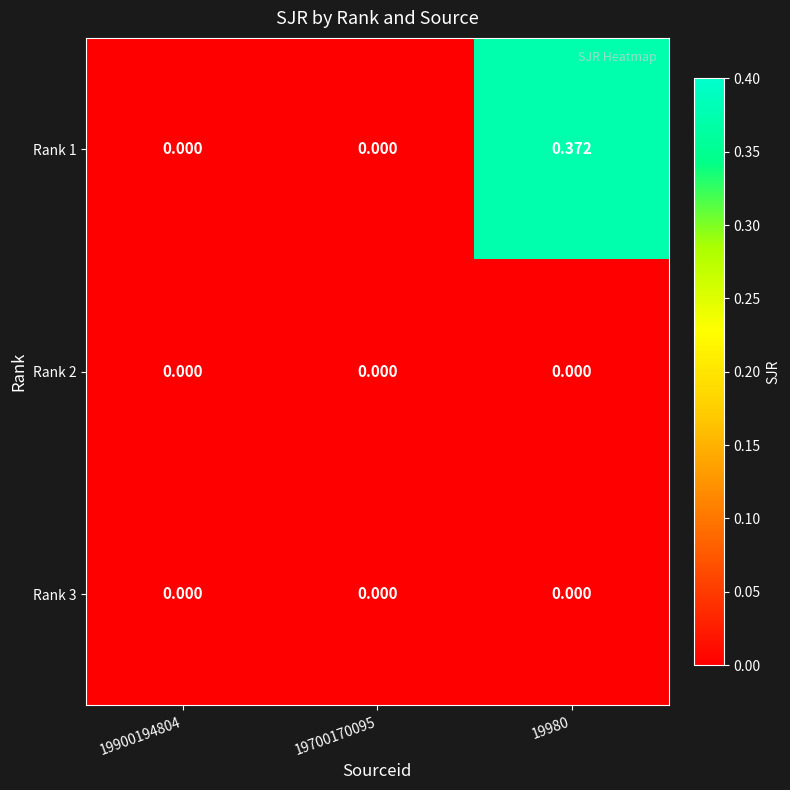

Reading left to right, transcribe all the data shown in this chart.

Rank 1: 19900194804=0.0	19700170095=0.0	19980=0.4
Rank 2: 19900194804=0.0	19700170095=0.0	19980=0.0
Rank 3: 19900194804=0.0	19700170095=0.0	19980=0.0